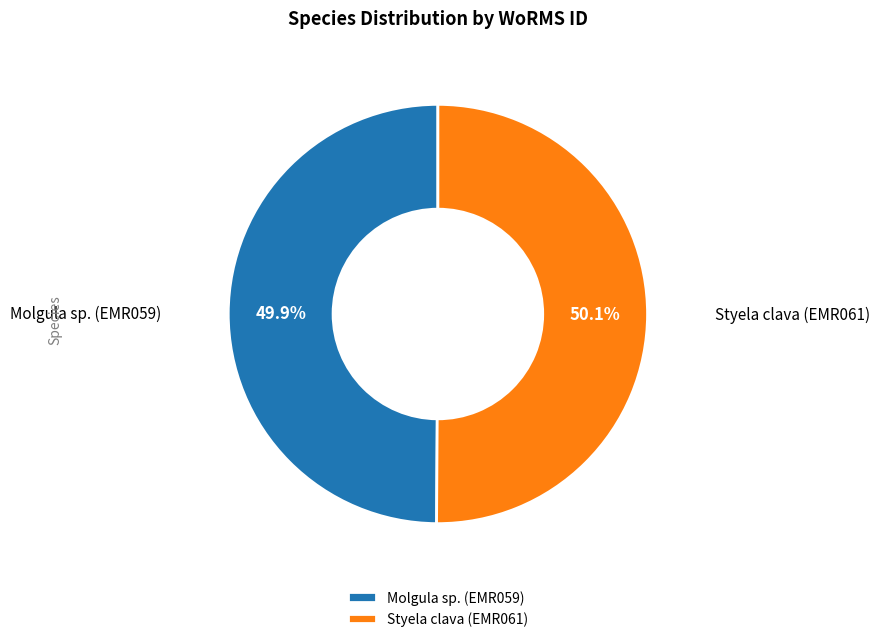

What is the ratio of the value at Styela clava (EMR061) to the value at Molgula sp. (EMR059)?

1.0